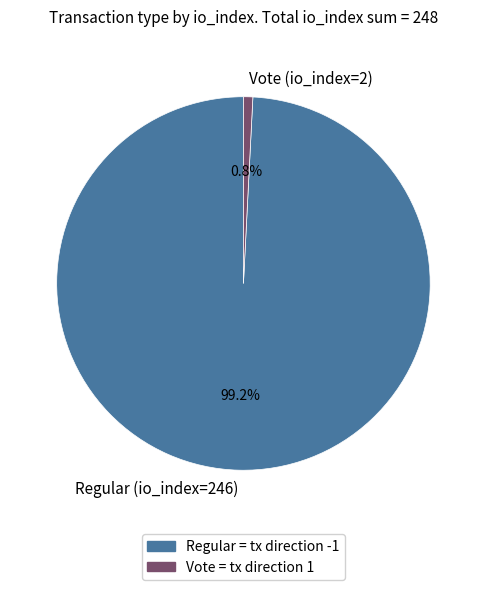

The Vote (io_index=2) slice represents 11% of the pie. True or false?

False